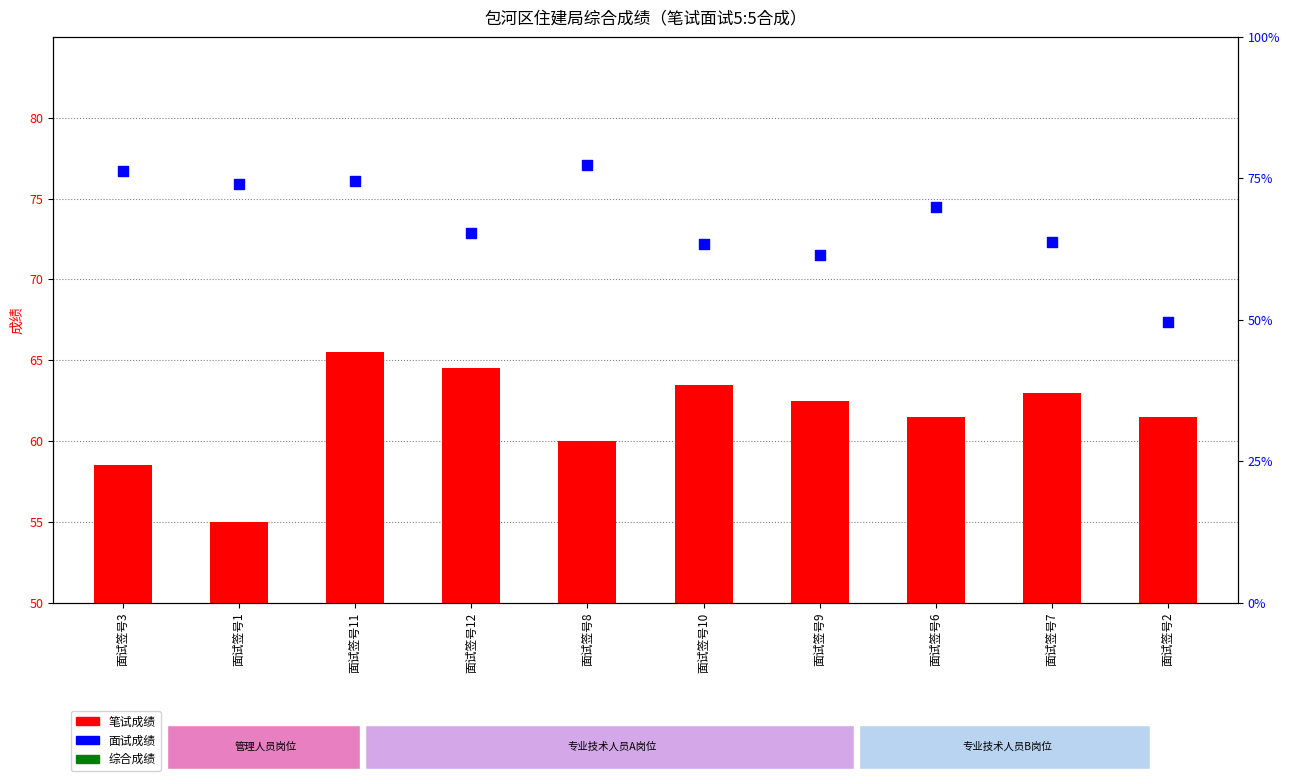

What is the total value across all series at 面试签号3?

152.8